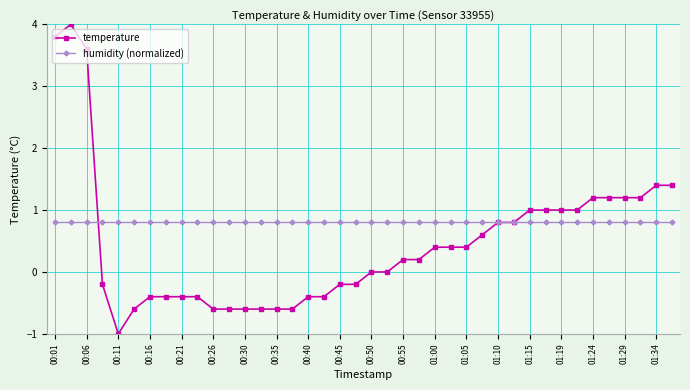

How many series are shown in this chart?

2